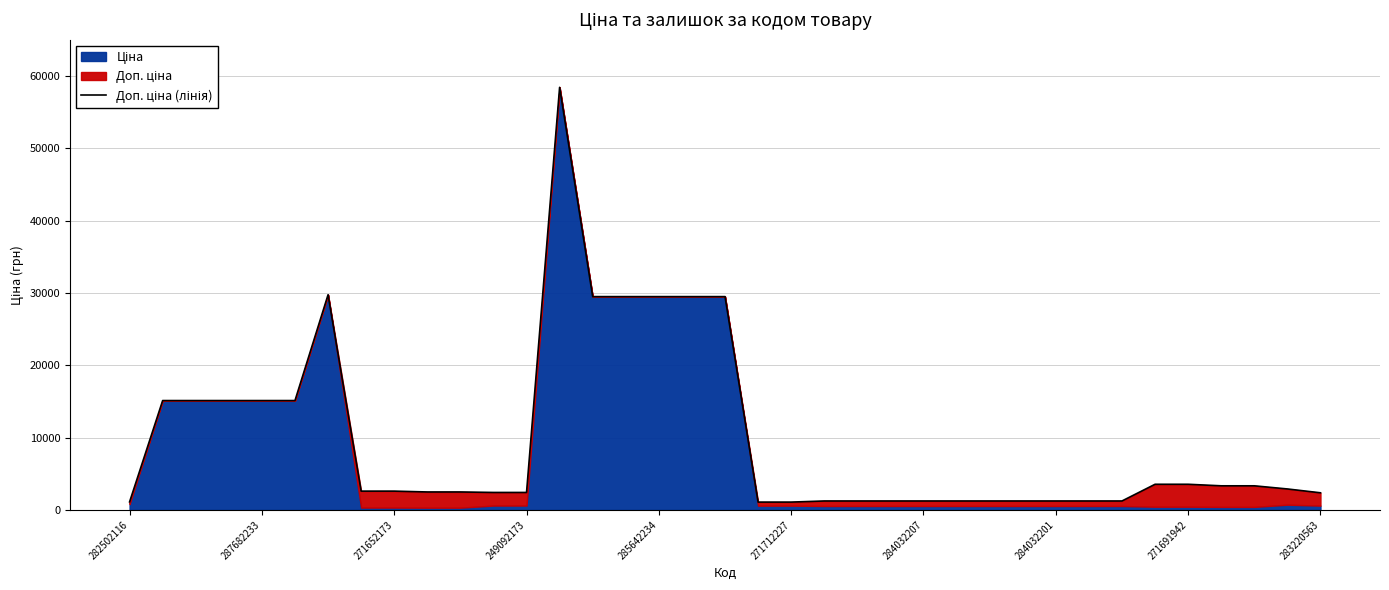

What is the smallest value displayed?

1081.7